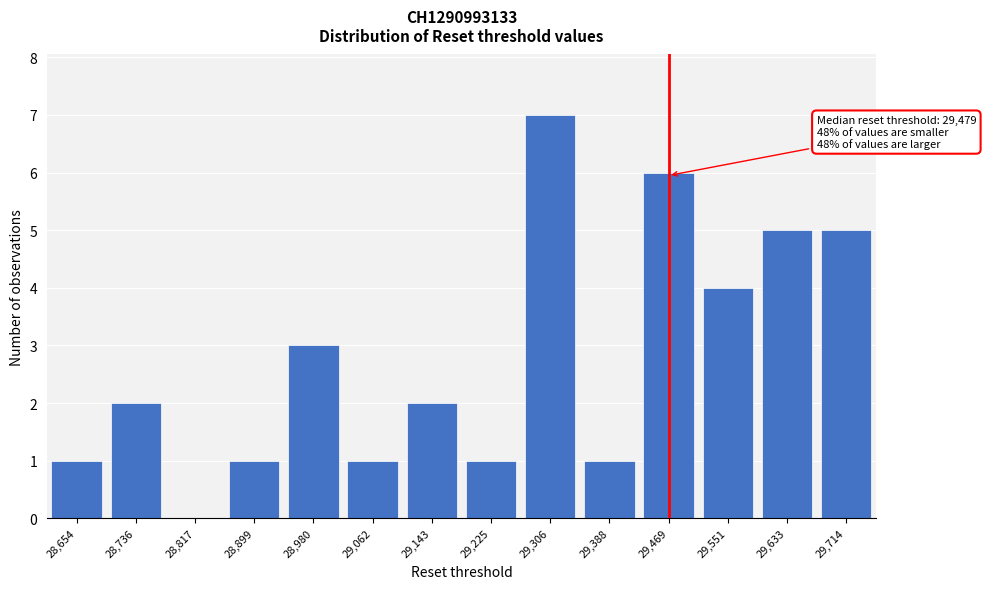

Reading left to right, list all the values displayed in this chart.

28,654=1	28,736=2	28,817=0	28,899=1	28,980=3	29,062=1	29,143=2	29,225=1	29,306=7	29,388=1	29,469=6	29,551=4	29,633=5	29,714=5